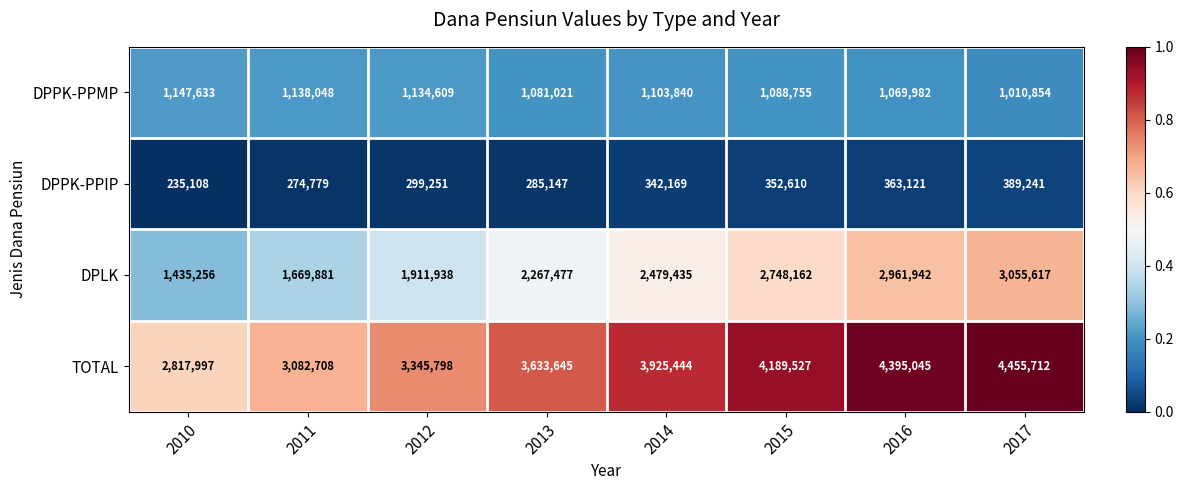

What is the maximum value shown in the chart?

4455712